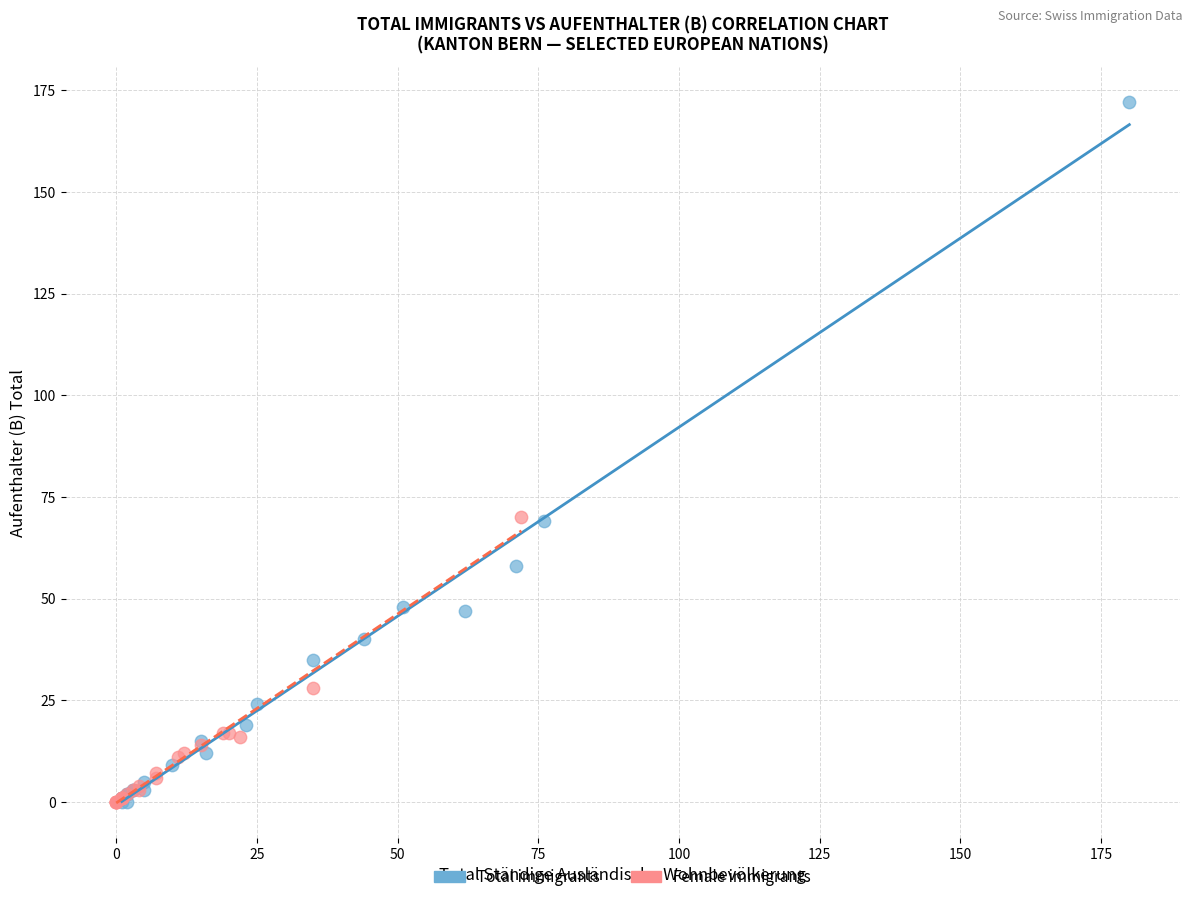

Which series contains the highest Y value?

Total immigrants